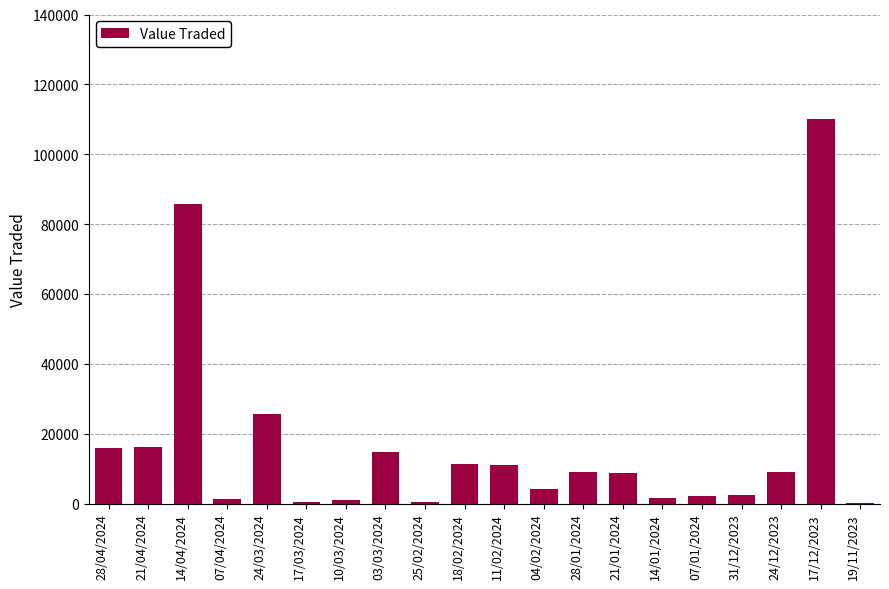

What is the sum of all values?

330496